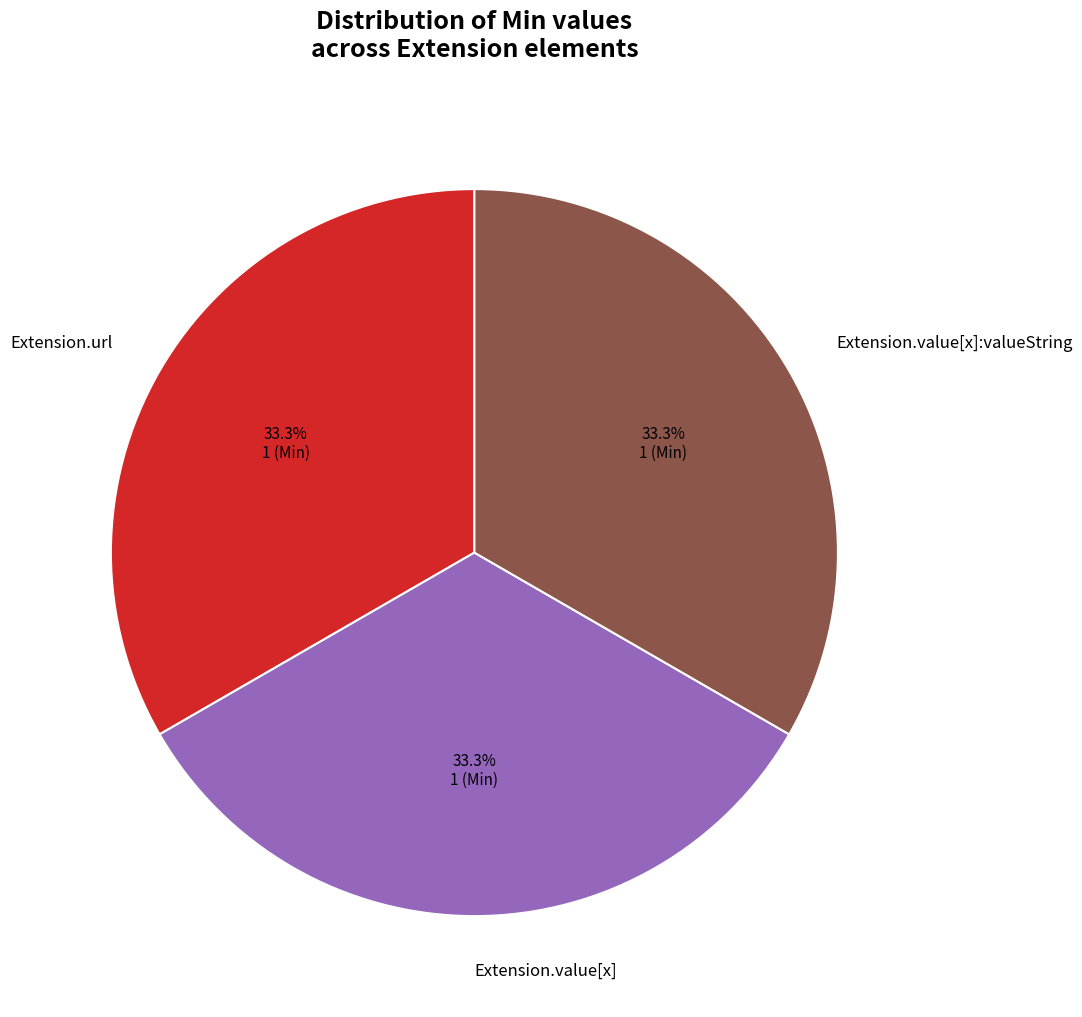

The Extension.url slice represents 33% of the pie. True or false?

True